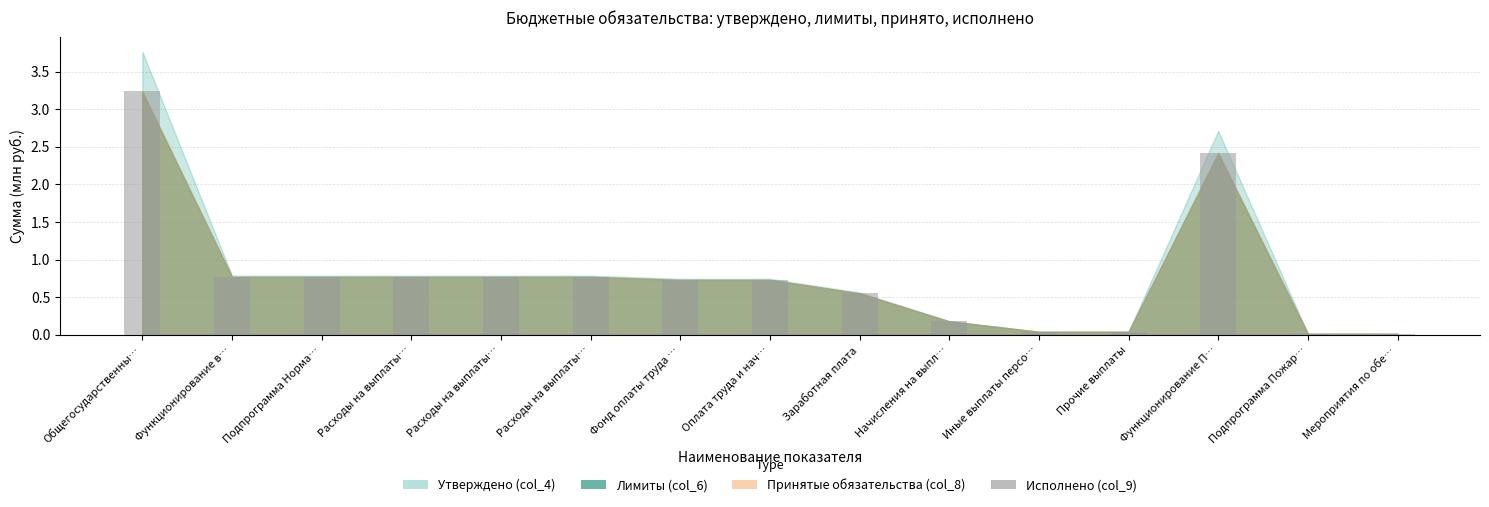

Rank the categories by value from highest to lowest.

Общегосударственны…, Функционирование П…, Функционирование в…, Подпрограмма Норма…, Расходы на выплаты…, Расходы на выплаты…, Расходы на выплаты…, Фонд оплаты труда …, Оплата труда и нач…, Заработная плата, Начисления на выпл…, Иные выплаты персо…, Прочие выплаты, Подпрограмма Пожар…, Мероприятия по обе…